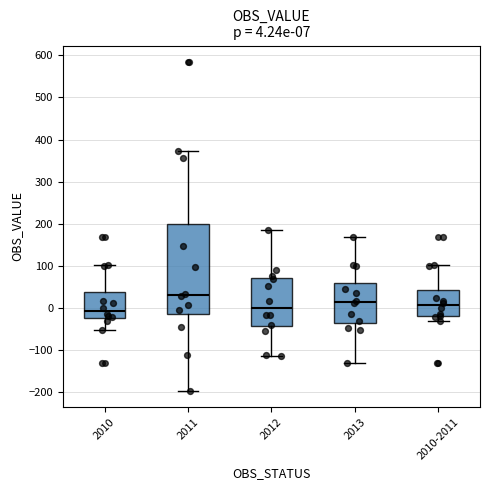

Comparing the boxes themselves (not the whiskers), which one is the tallest?

2011